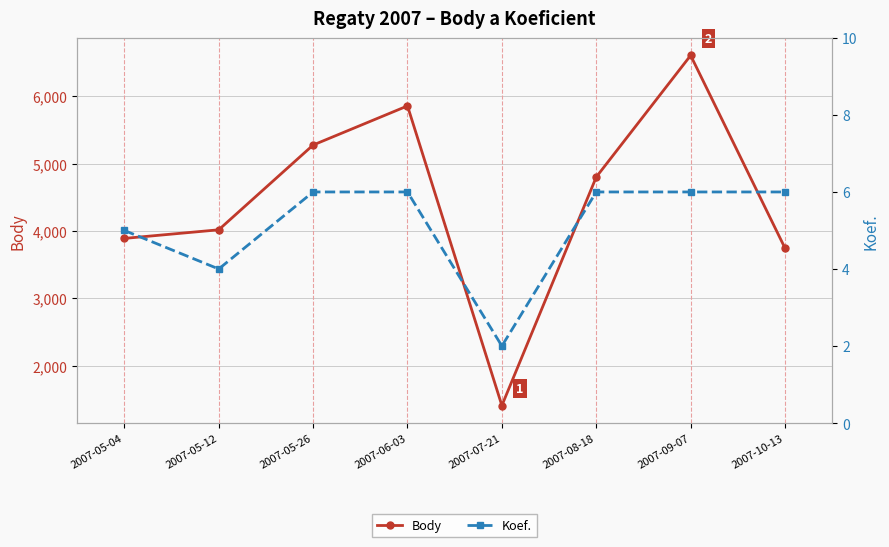

In Koef., how many points are lower than both neighbors (excluding endpoints)?

2